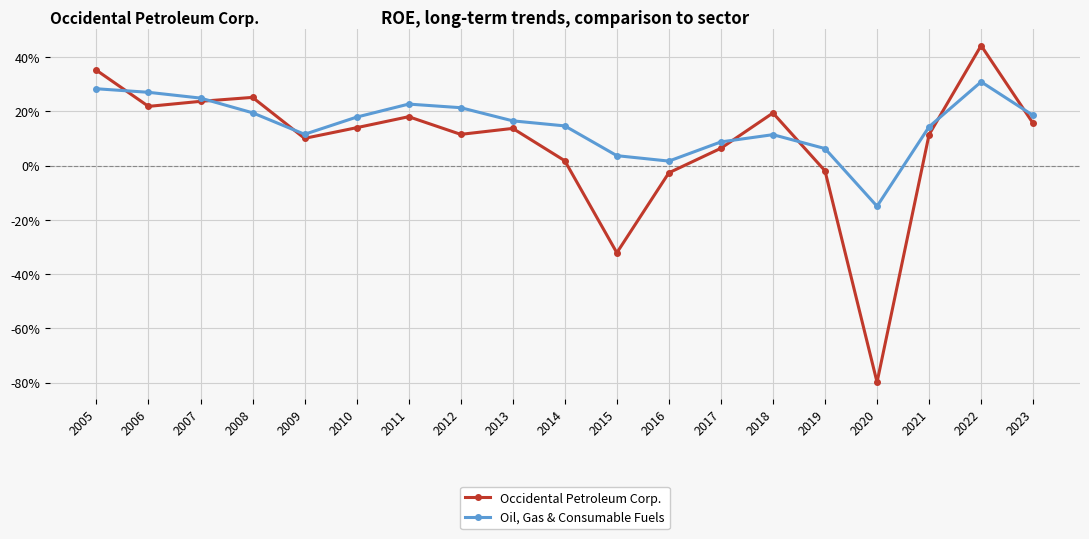

What is the minimum value shown in the chart?

-0.8